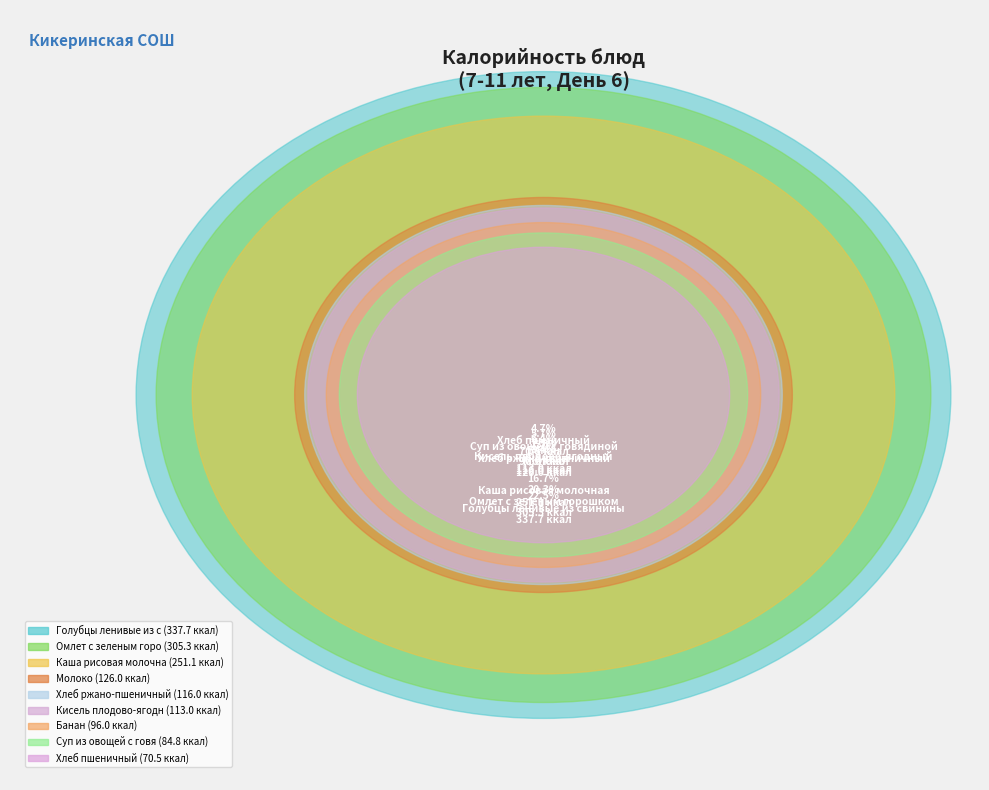

What is the change in value from Хлеб пшеничный to Суп из овощей с говядиной?

+14.3